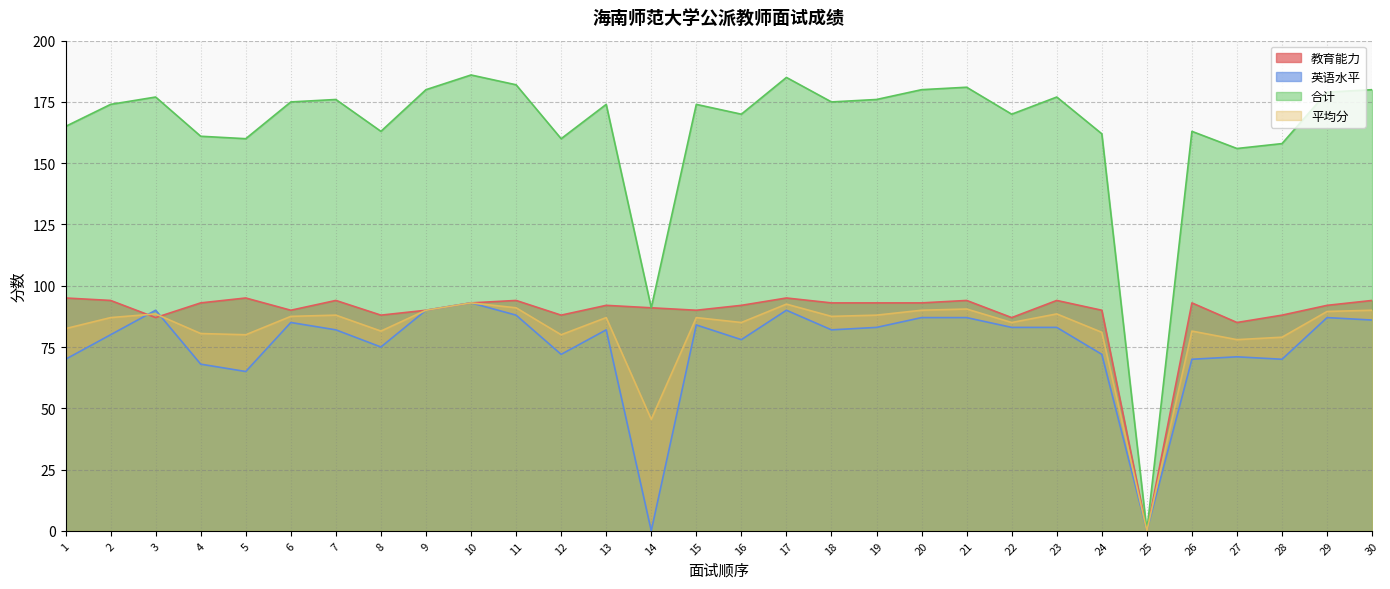

How many values in the 平均分 series are below 87?

13